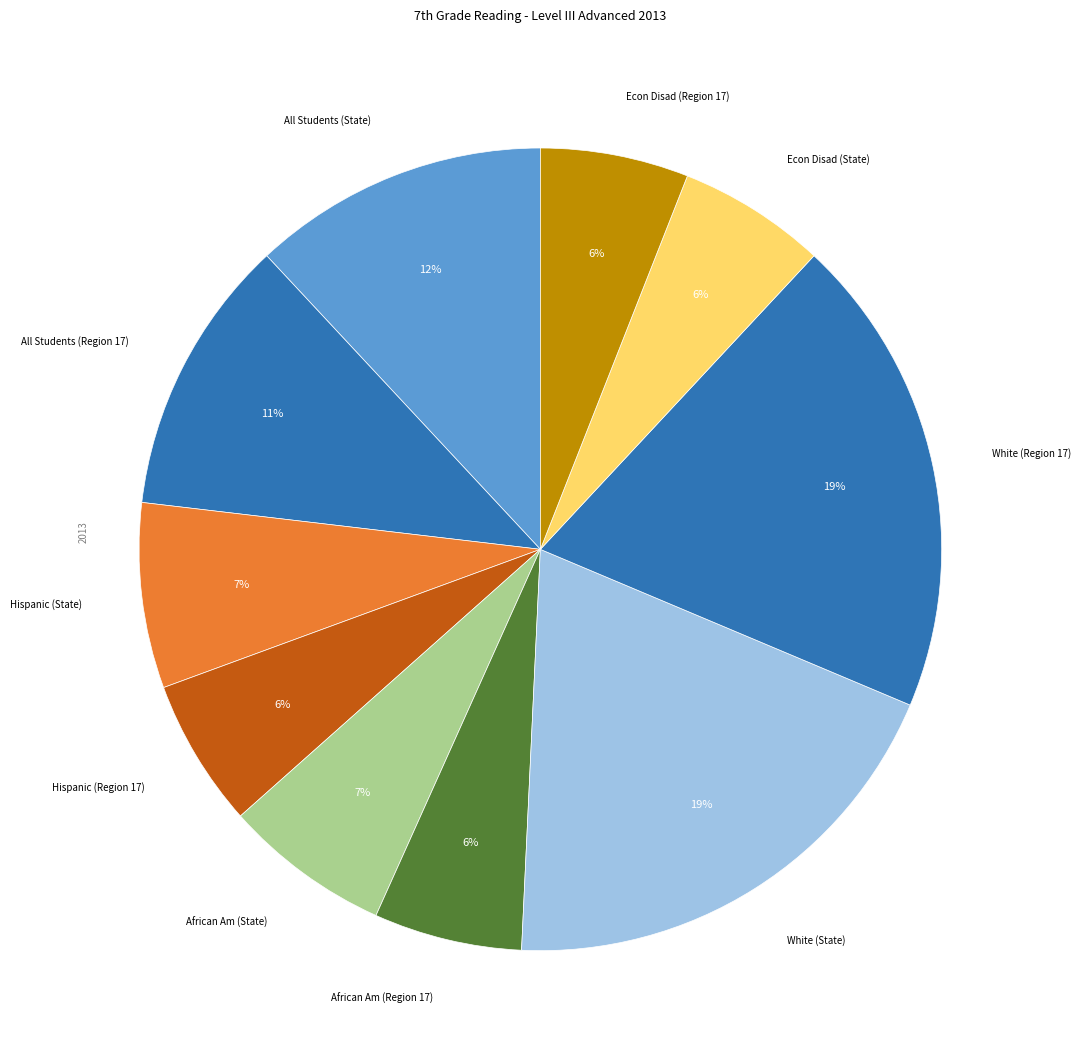

Count the number of slices in the pie.

10